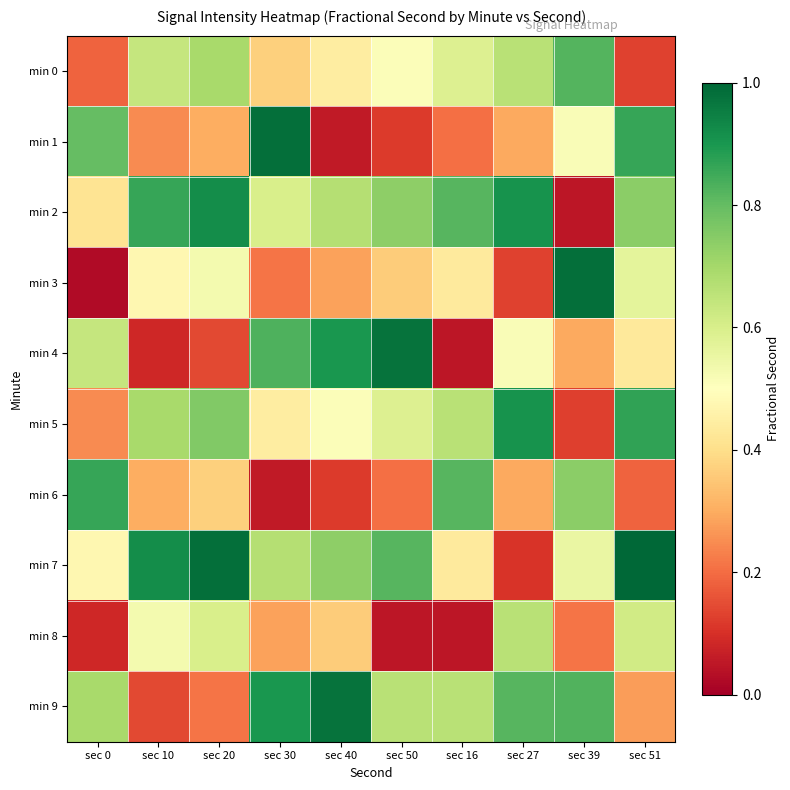

At sec 51, list the series in order from smallest to largest.

min 0, min 6, min 9, min 4, min 3, min 8, min 2, min 1, min 5, min 7